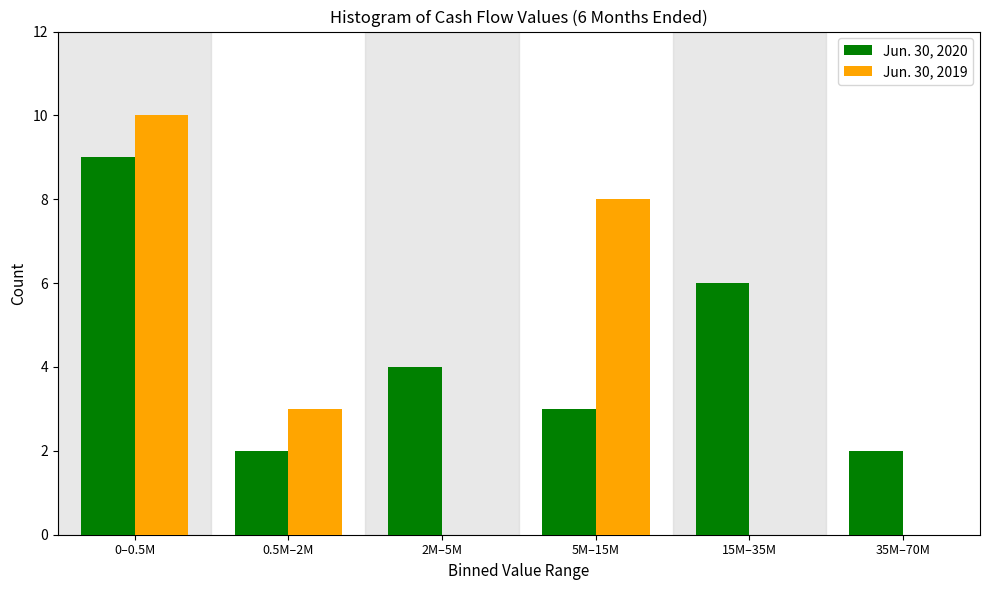

Reading left to right, extract all data points from this chart.

Jun. 30, 2020: 0–0.5M=9	0.5M–2M=2	2M–5M=4	5M–15M=3	15M–35M=6	35M–70M=2
Jun. 30, 2019: 0–0.5M=10	0.5M–2M=3	2M–5M=0	5M–15M=8	15M–35M=0	35M–70M=0